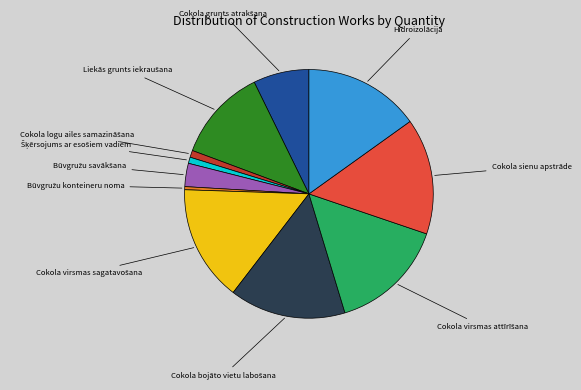

Is there a majority slice in this chart?

No